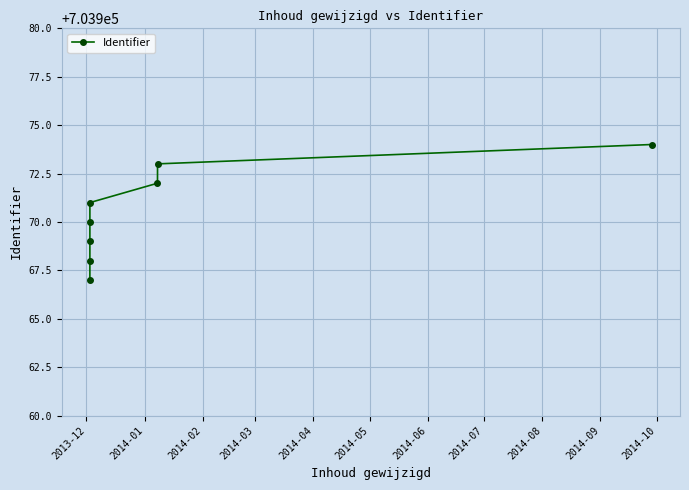

What is the greatest value displayed?

703974